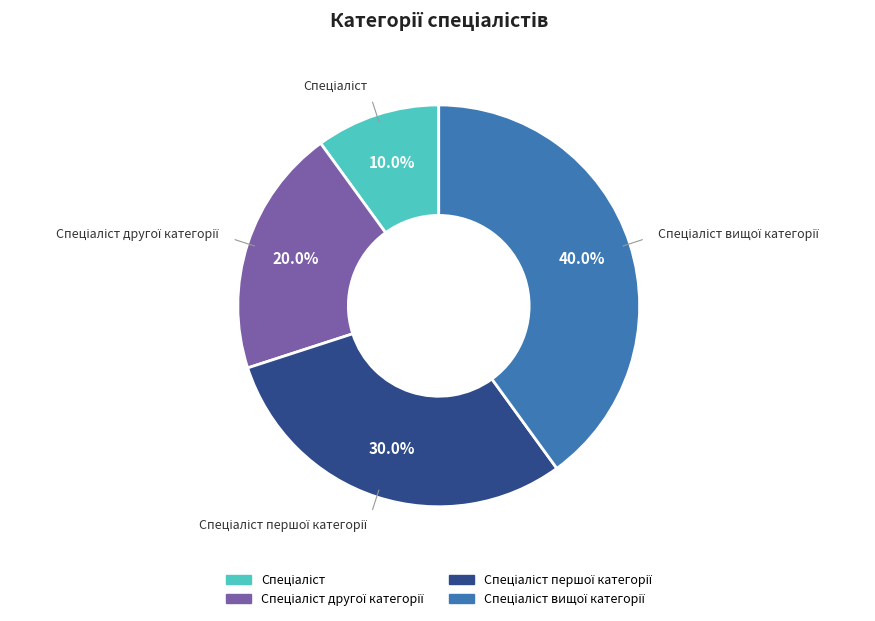

Is there any slice that represents more than half of the pie?

No